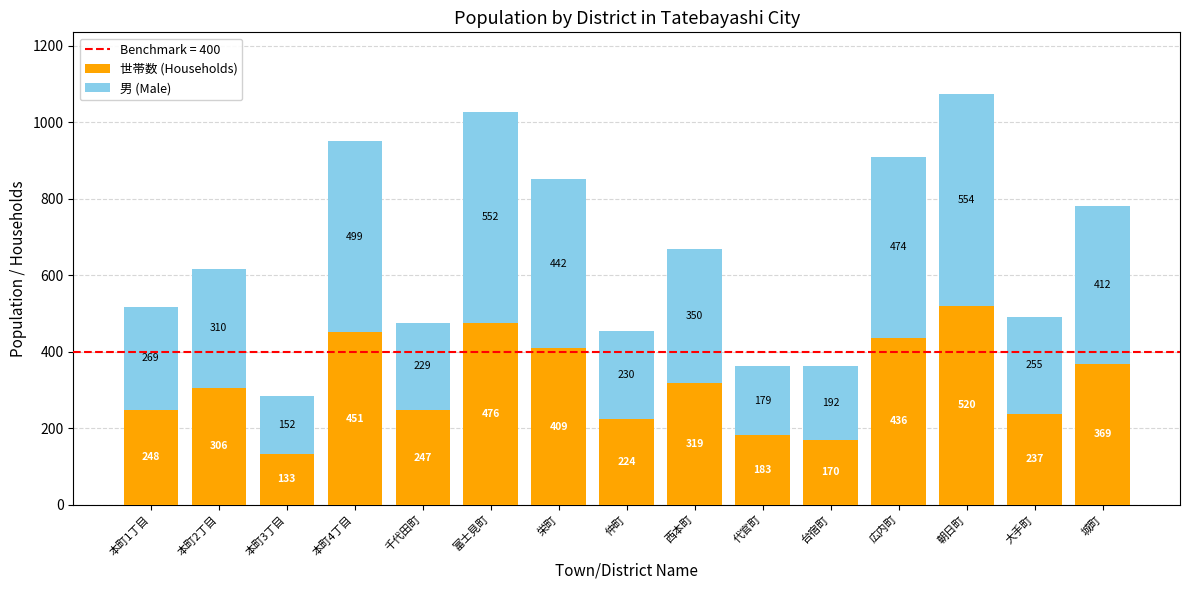

What is the difference between the second highest and second lowest values in the 世帯数 (Households) series?

306